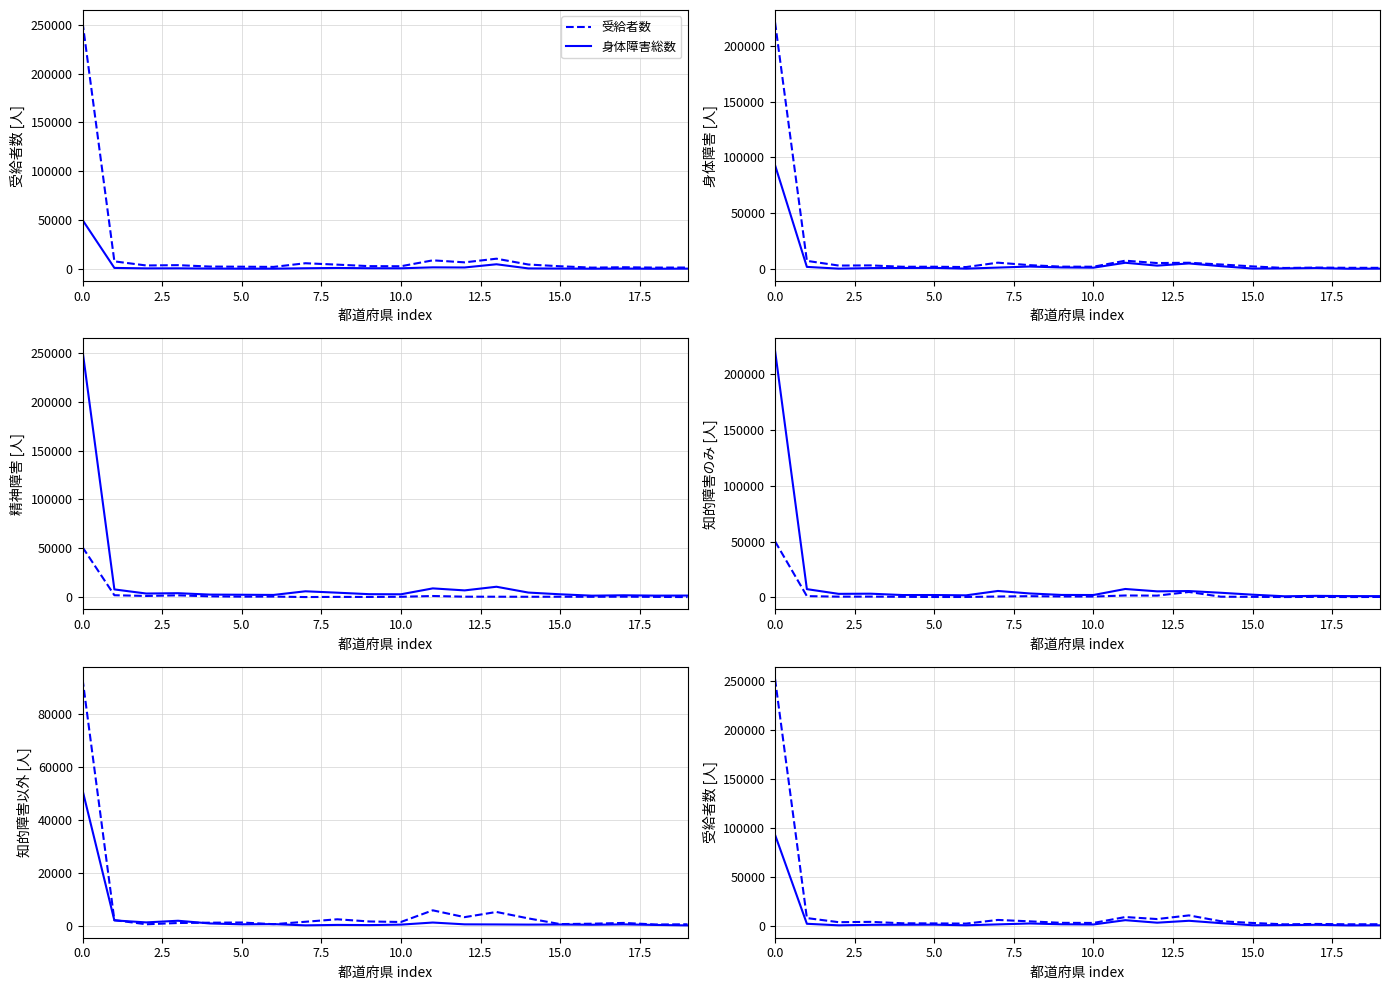

What is the label of the 12th point from the left?

11